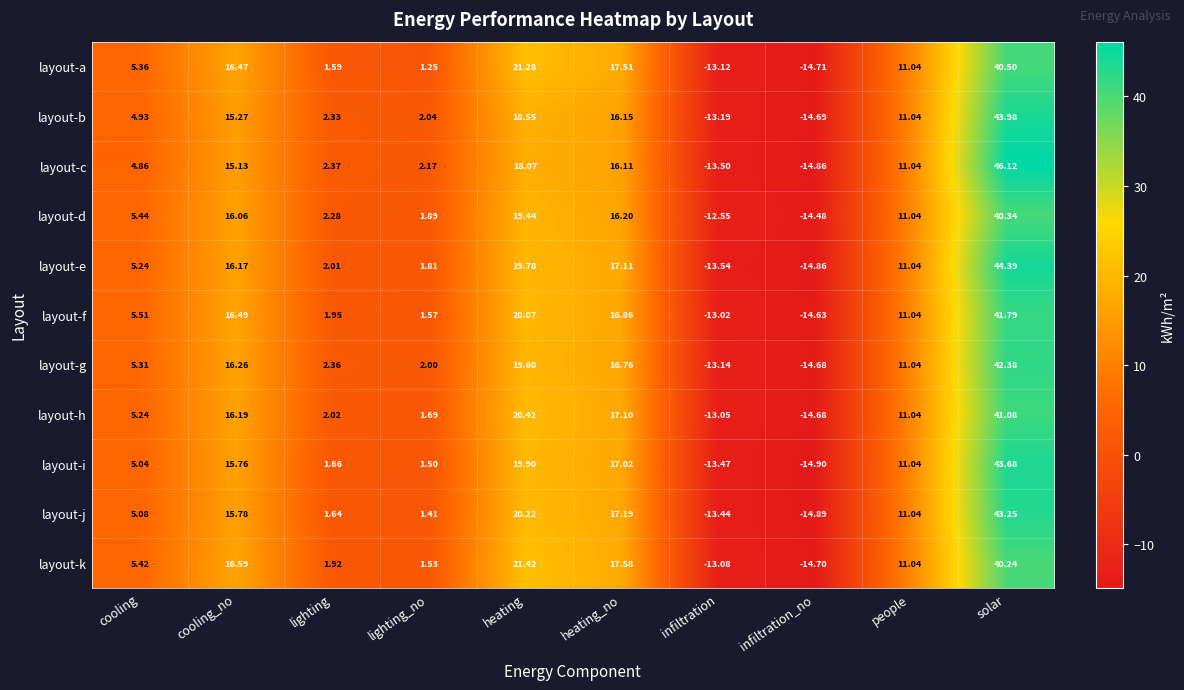

Which series has the widest spread of values?

layout-c